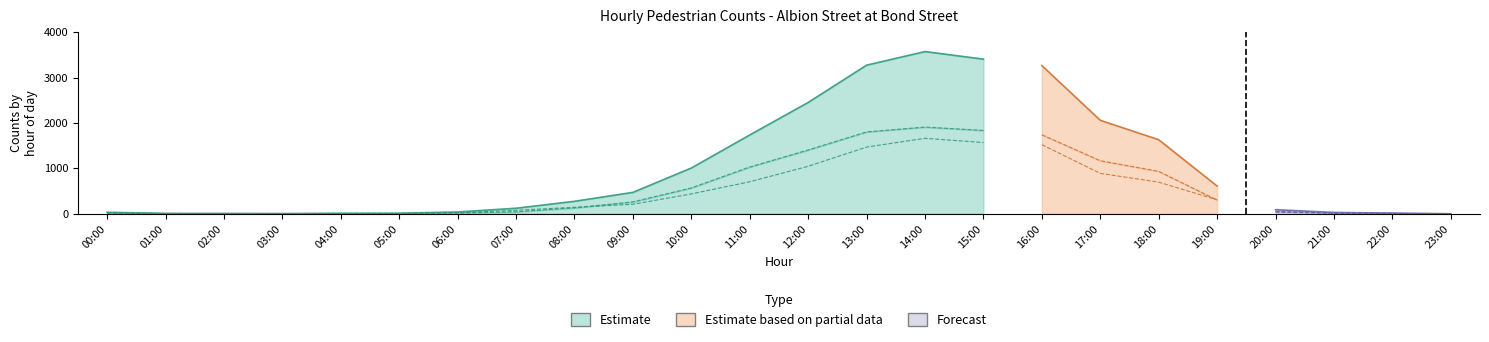

At which label does ReportCount first exceed 276?

09:00